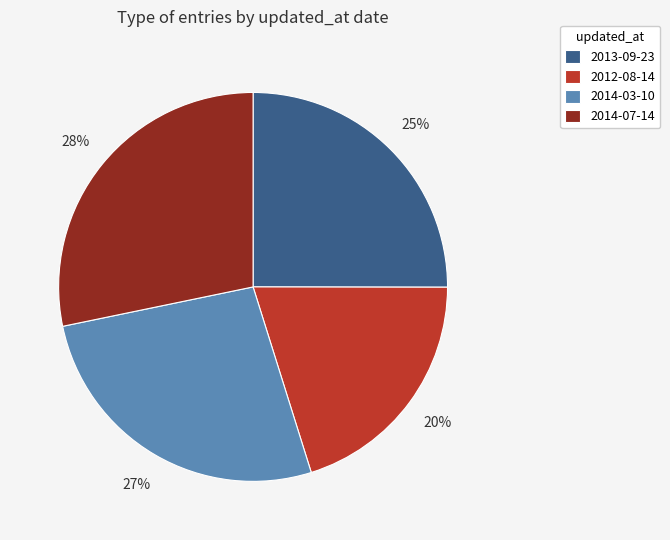

How many slices are in this pie chart?

4